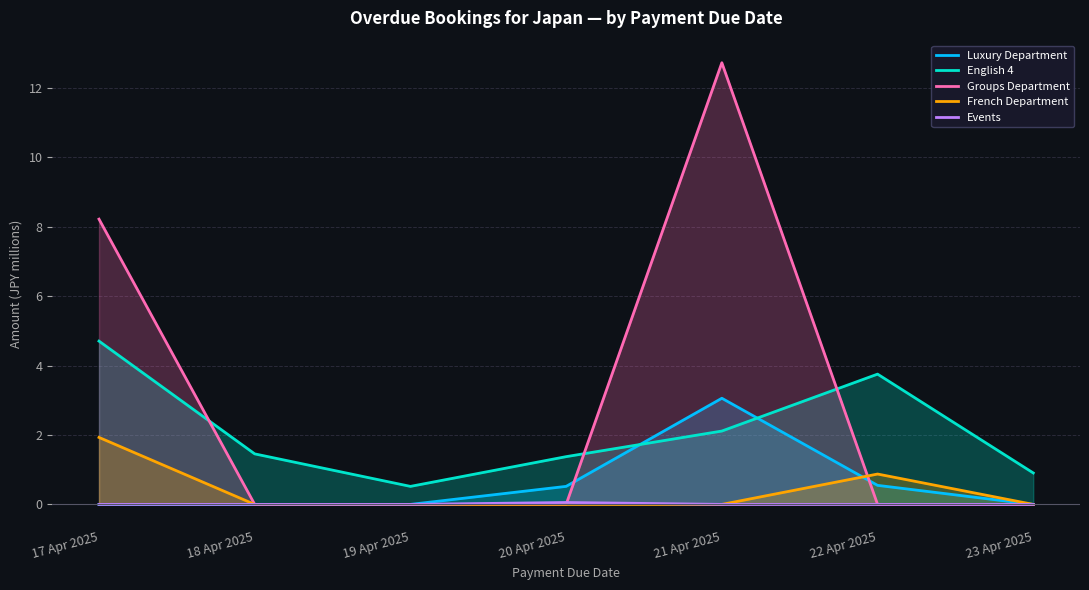

The Luxury Department series shows 0.0 at 18 Apr 2025. True or false?

True